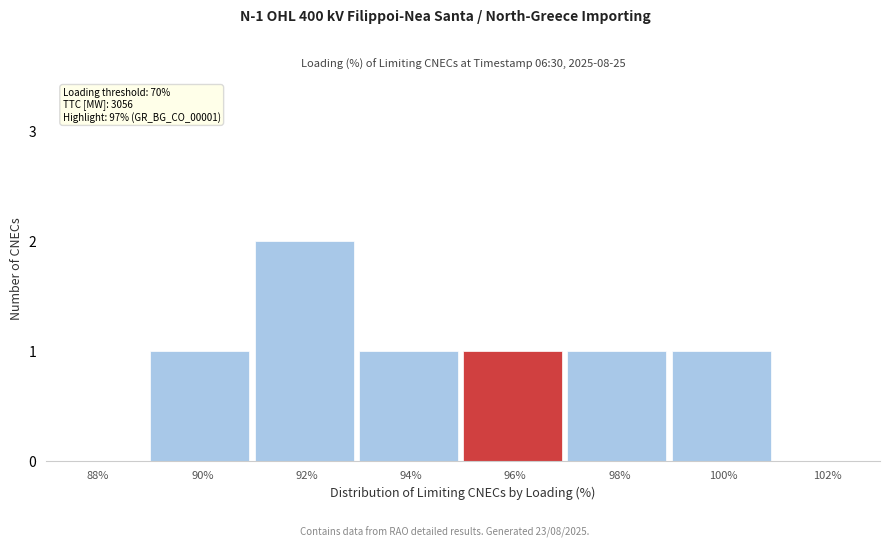

Reading right to left, what are all the values shown in this chart?

102%=0	100%=1	98%=1	96%=1	94%=1	92%=2	90%=1	88%=0